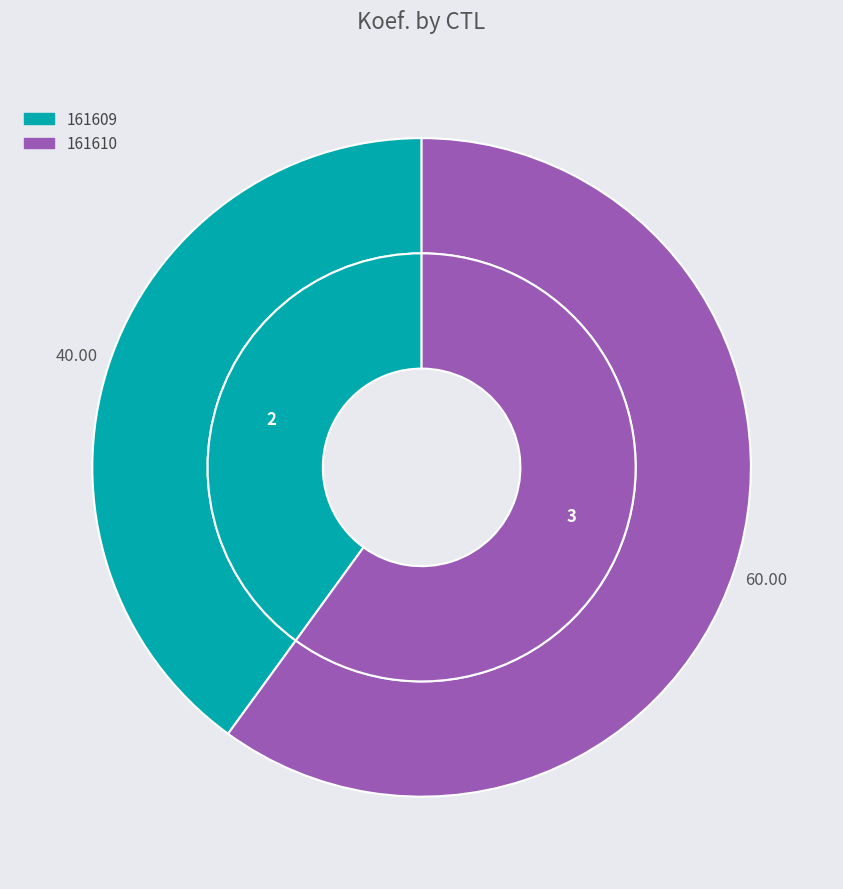

How many slices are in this pie chart?

2